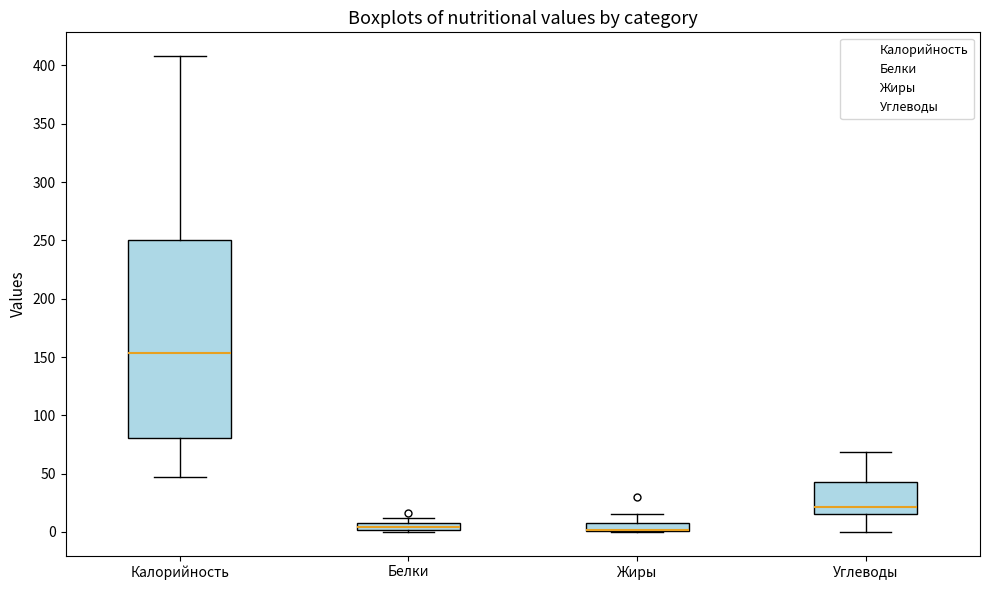

Which box is the tallest, from its lower edge to its upper edge?

Калорийность